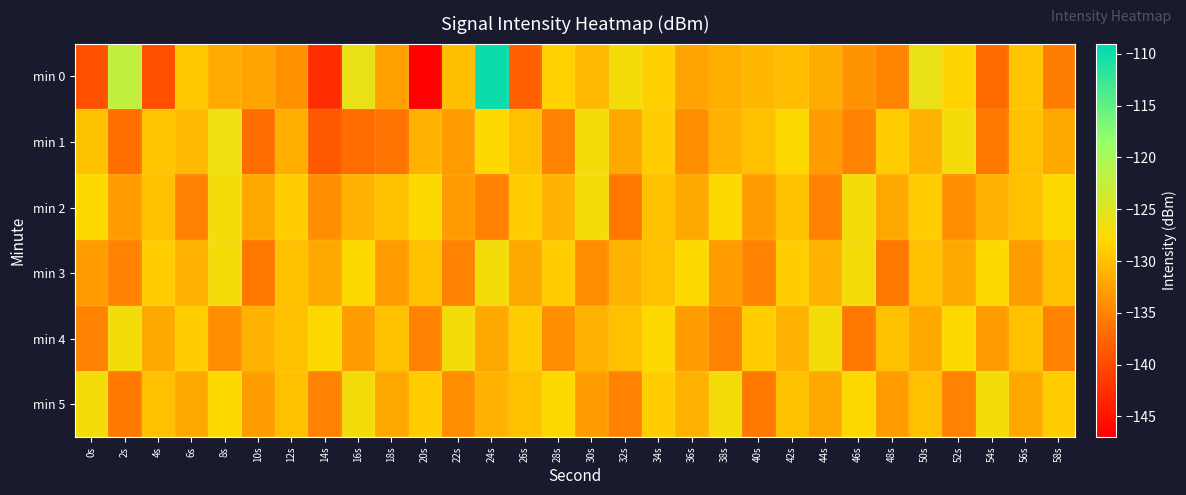

What is the difference between the highest and lowest values at 34s?

2.0